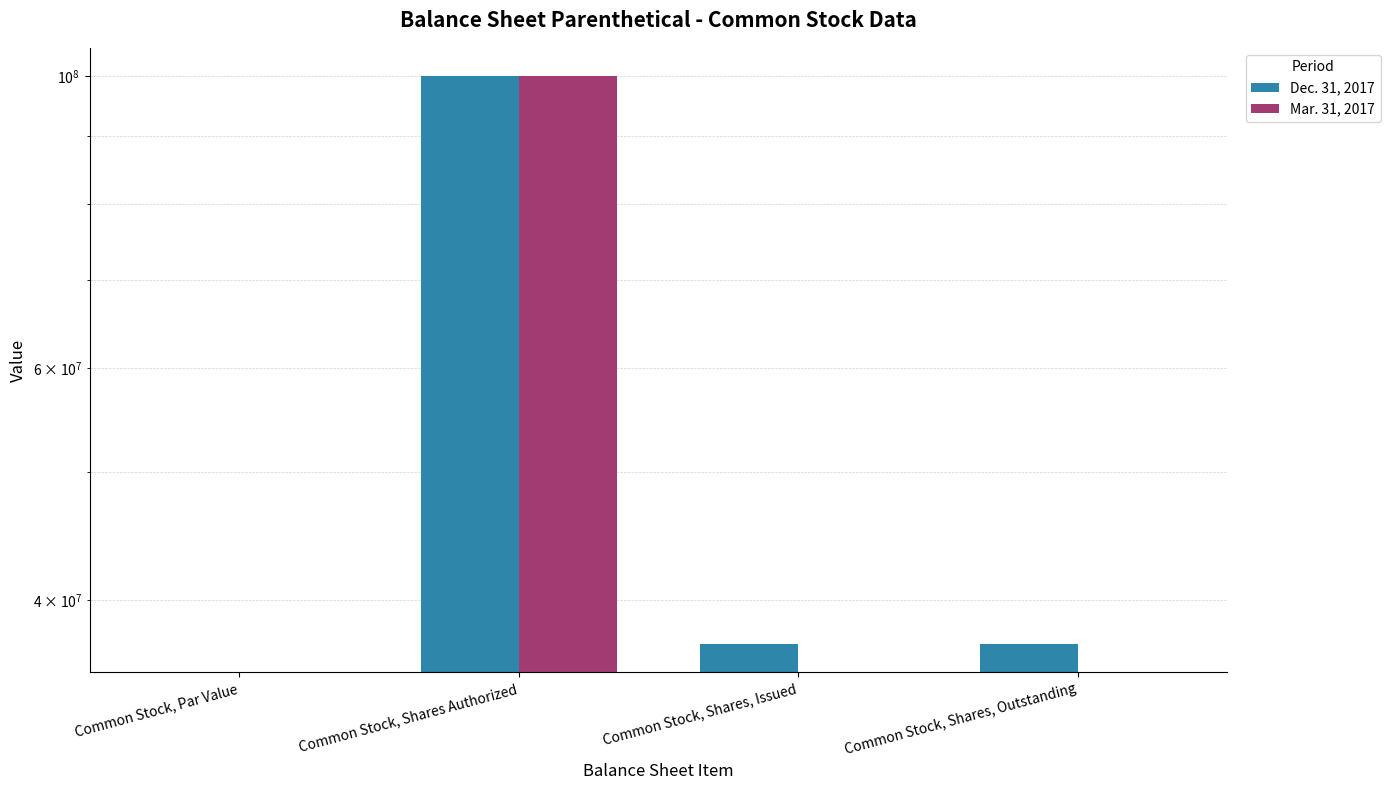

Reading left to right, transcribe all the data shown in this chart.

Dec. 31, 2017: 0	100000000	37026000	37026000
Mar. 31, 2017: 0	100000000	0	0